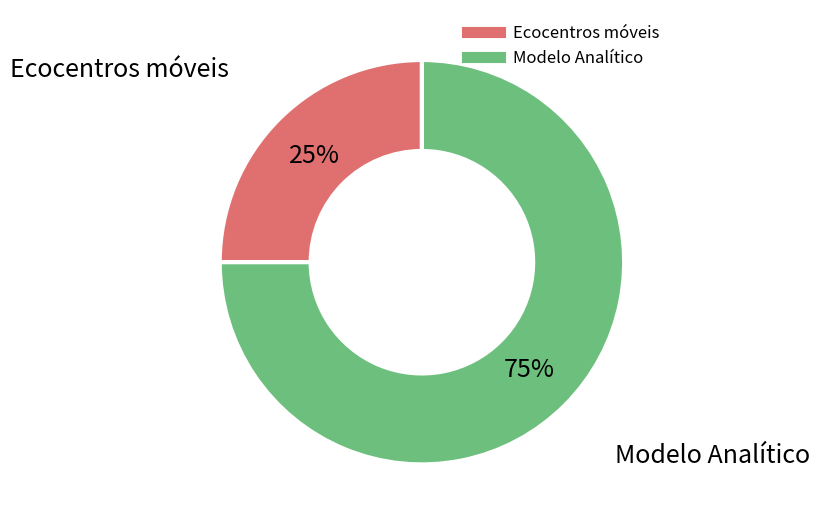

The Modelo Analítico slice represents 66% of the pie. True or false?

False